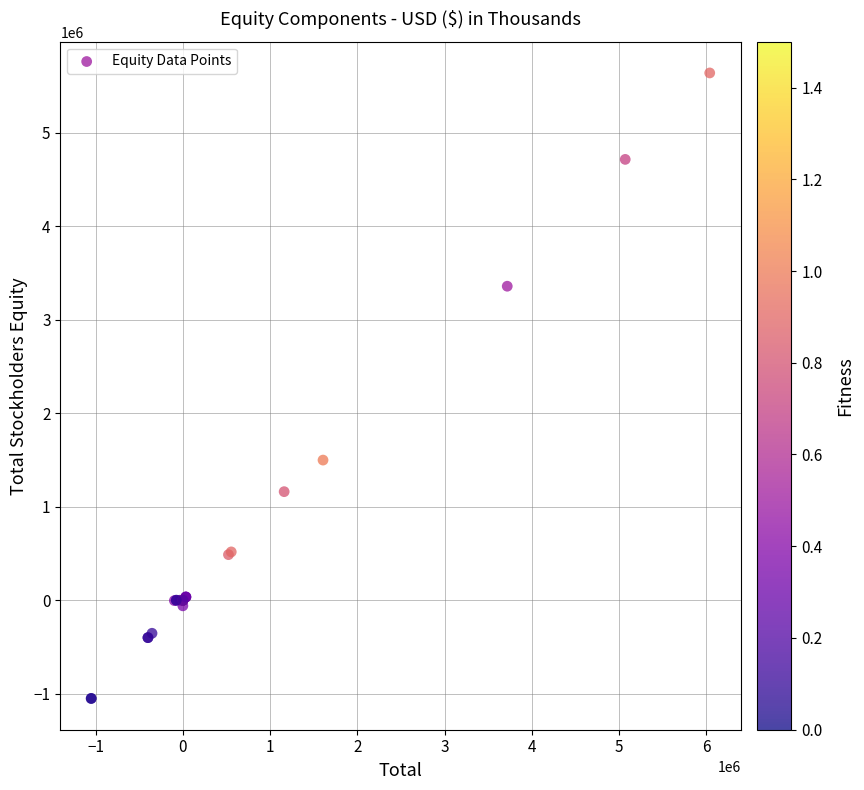

What Y value in the scatter plot is closest to 2294779?

1499042